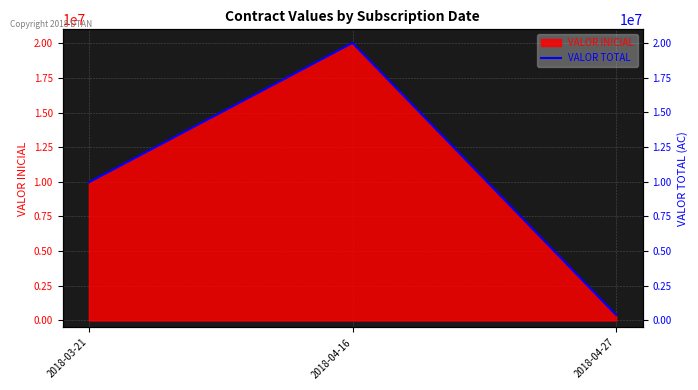

Rank the categories by value from highest to lowest.

2018-04-16, 2018-03-21, 2018-04-27